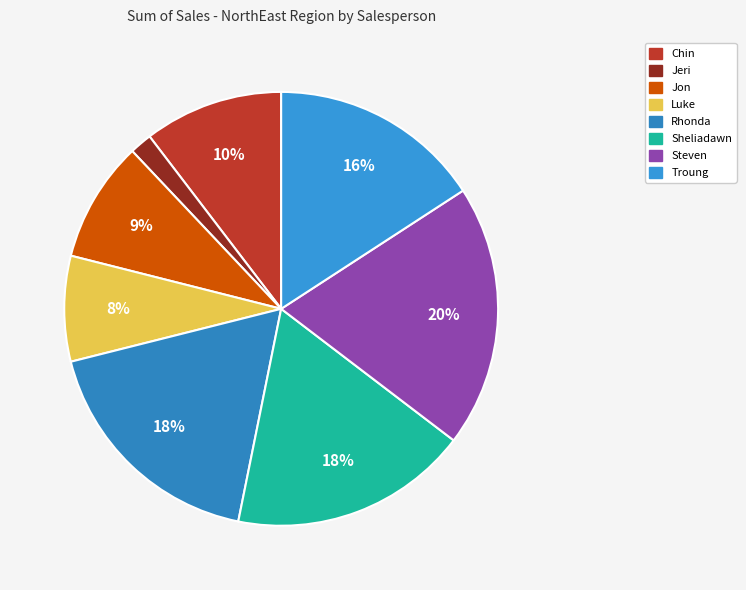

Is the sum of Steven and Jon greater than half?

No